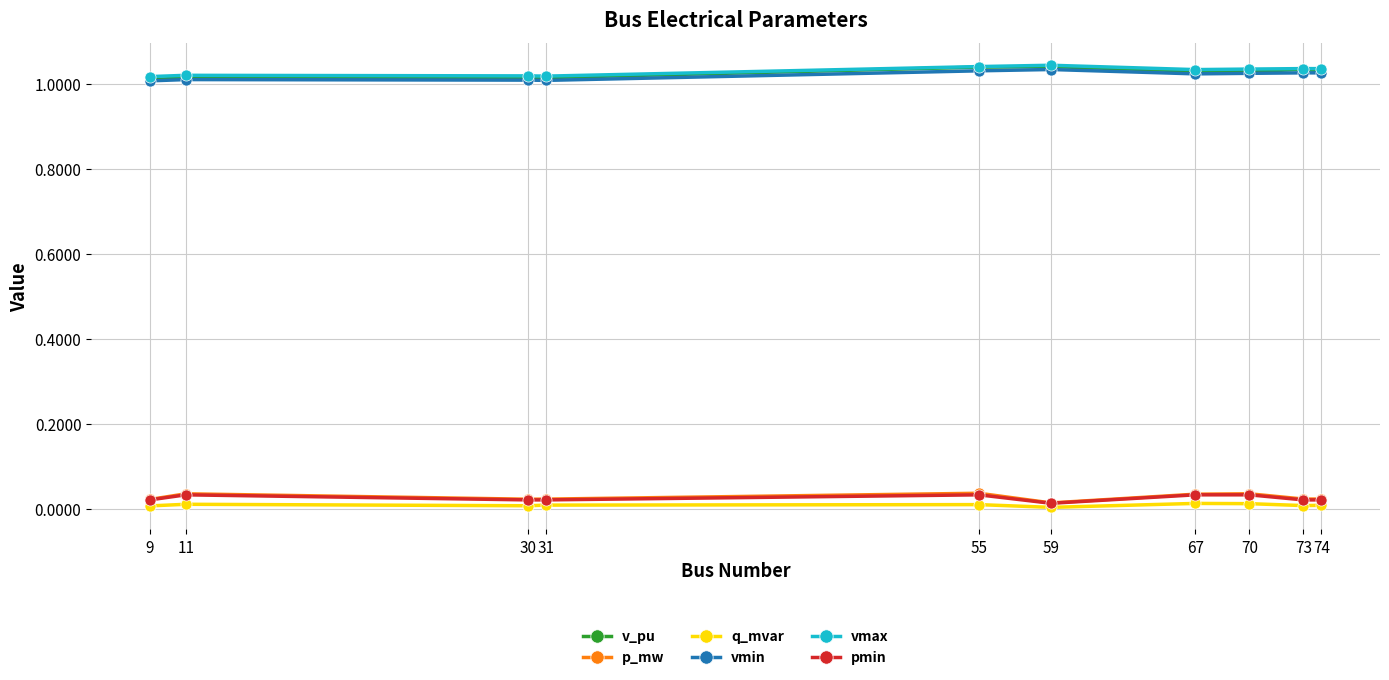

True or false: vmax and p_mw intersect in this chart.

False